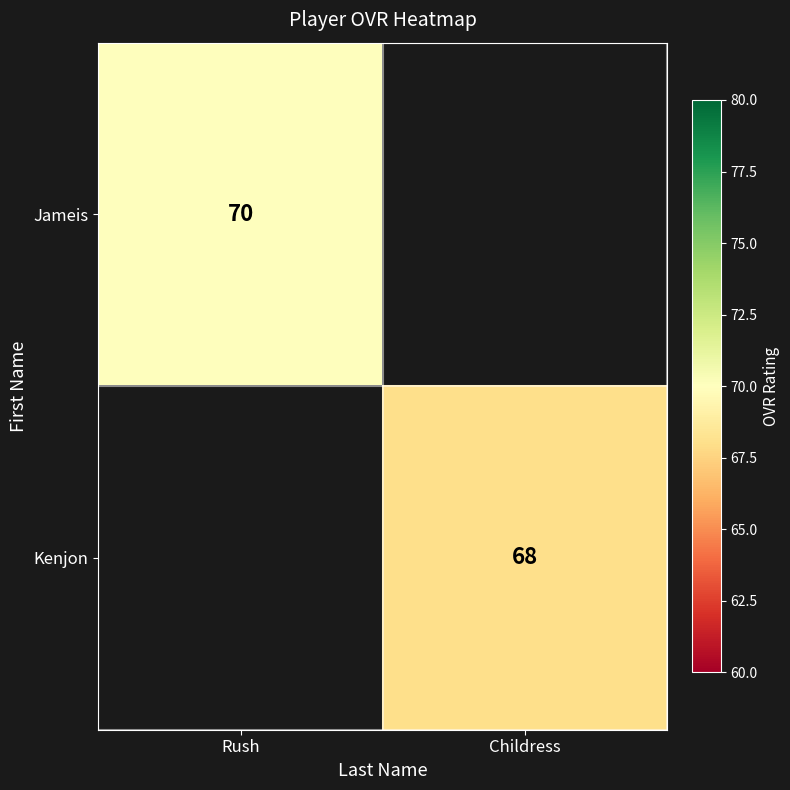

How many data points does each series have?

2